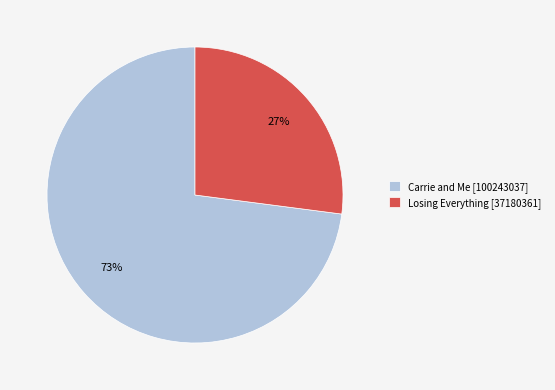

How many slices are in this pie chart?

2